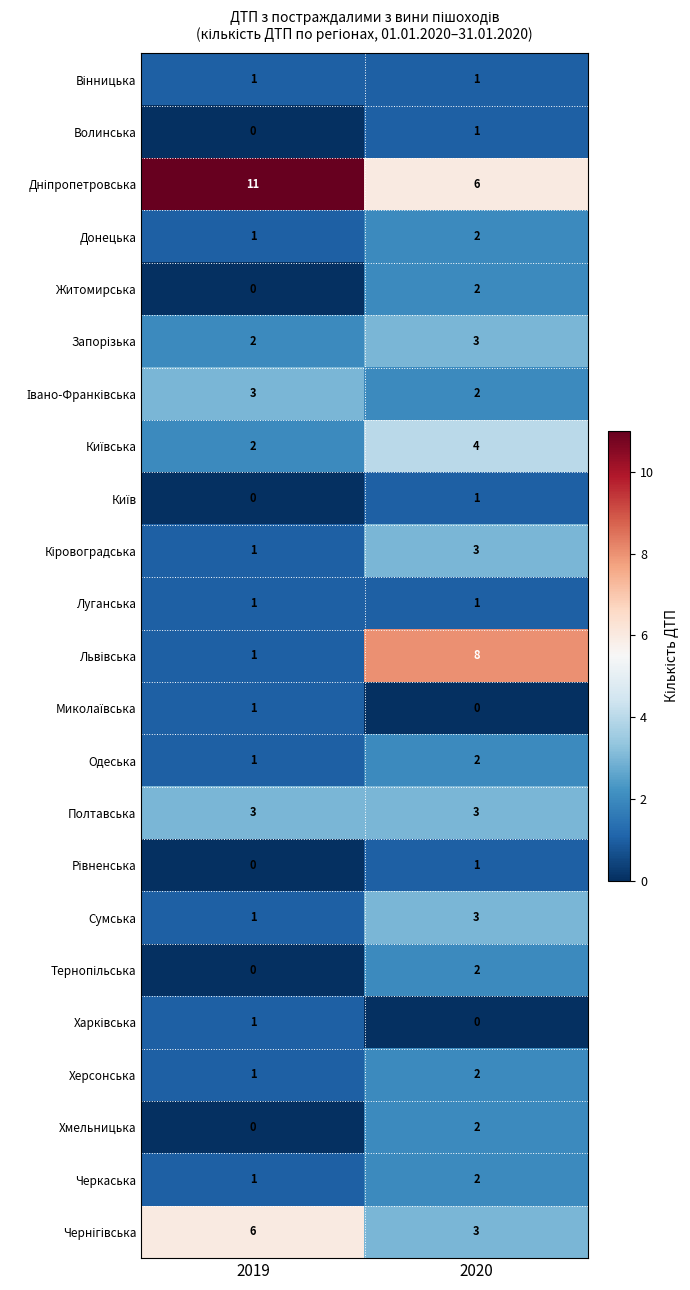

What is the spread (max minus min) of values at 2019?

11